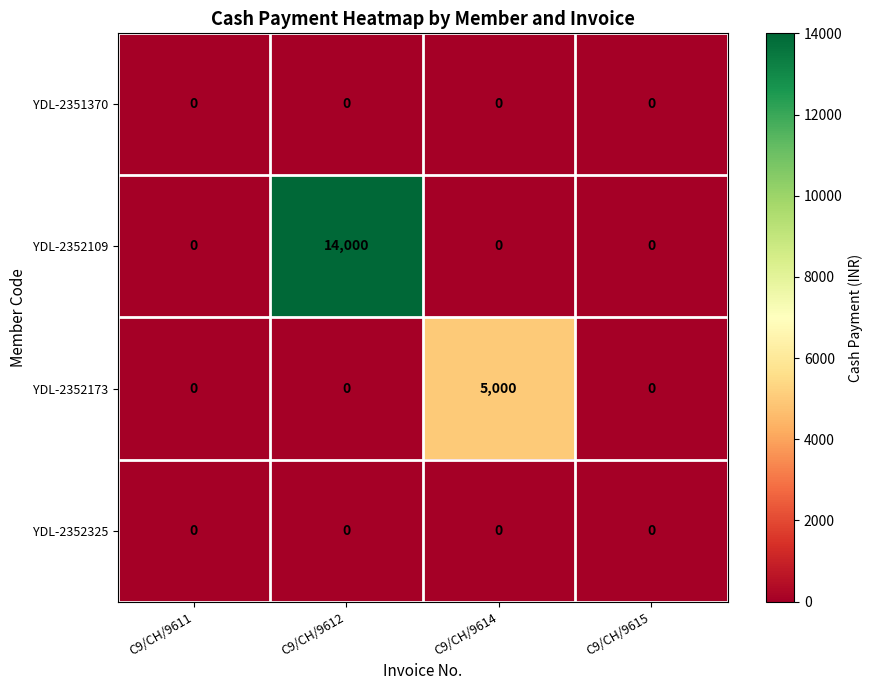

What is the difference between the highest and lowest values at C9/CH/9612?

14000